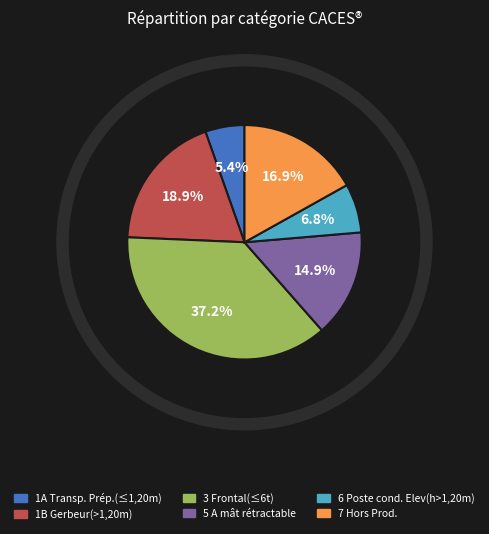

What is the smallest slice in the pie chart?

1A    Transp. Prép.(≤1,20m)